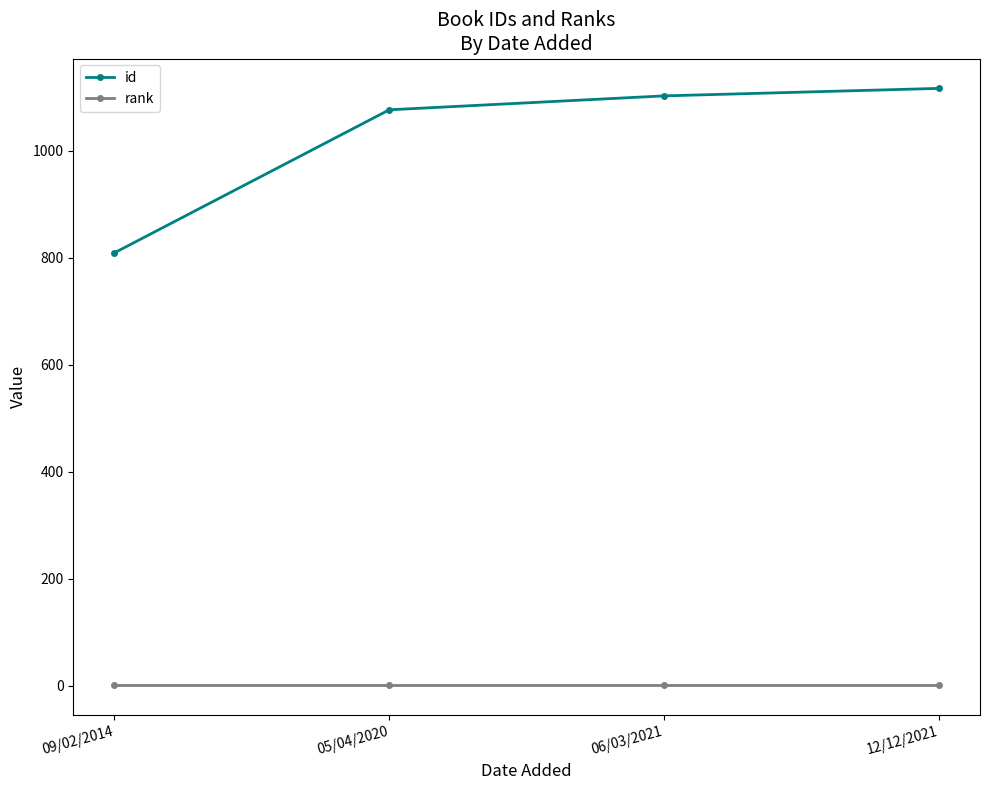

Reading left to right, what are all the values shown in this chart?

id: 809	1076	1102	1116
rank: 1	1	1	1